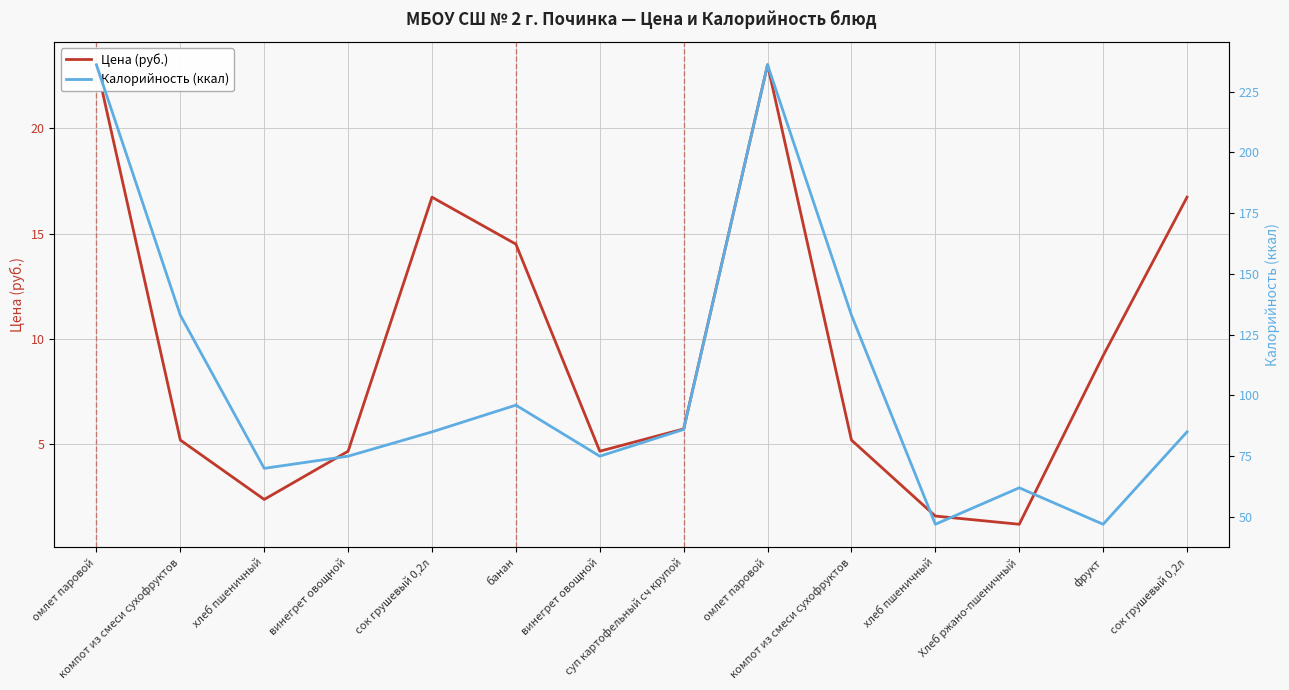

At how many categories does at least one series exceed 88?

5